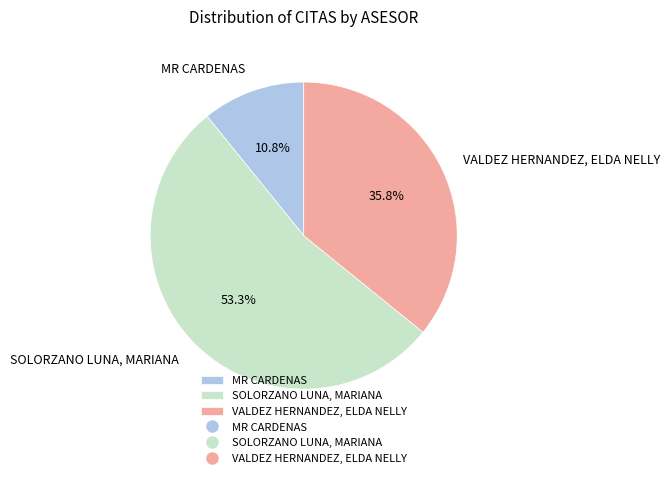

What percentage is the MR CARDENAS slice, to the nearest percent?

11%